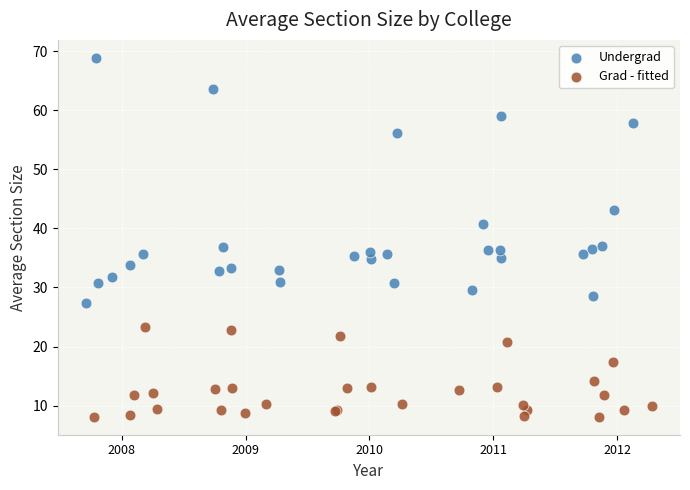

Which series has the widest spread of Y values?

Undergrad